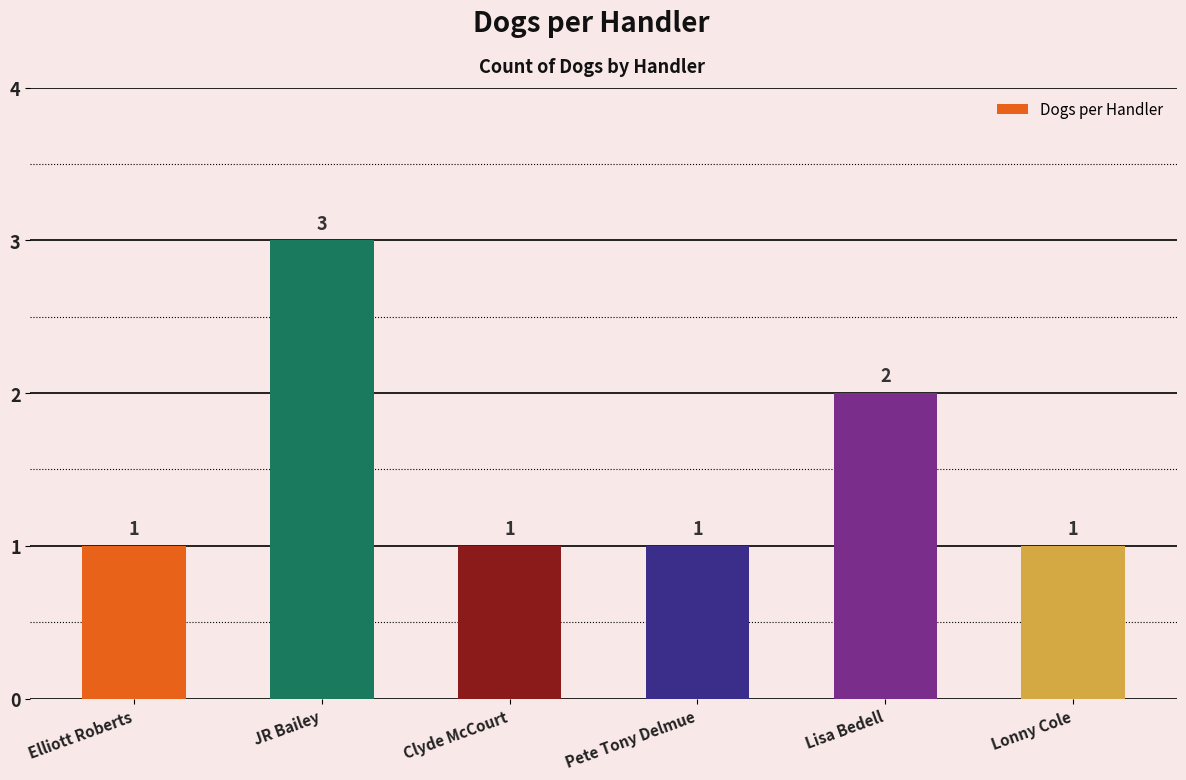

What is the label of the 1st bar from the right?

Lonny Cole